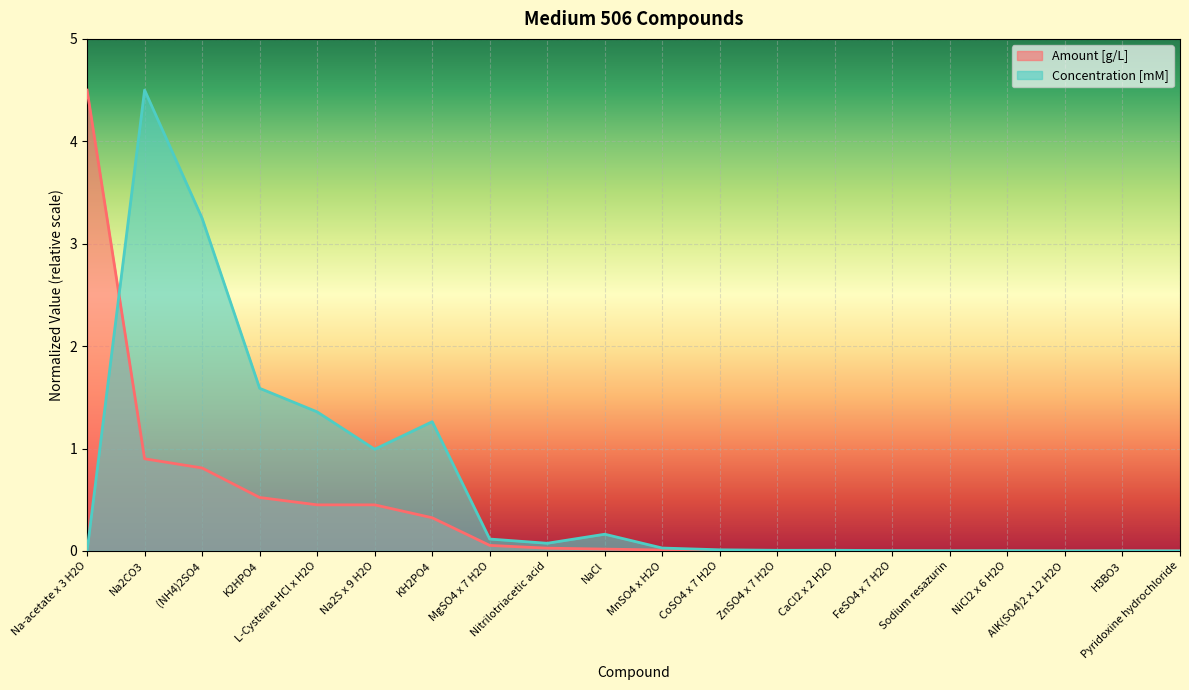

How many data points in Concentration [mM] are above 0?

19